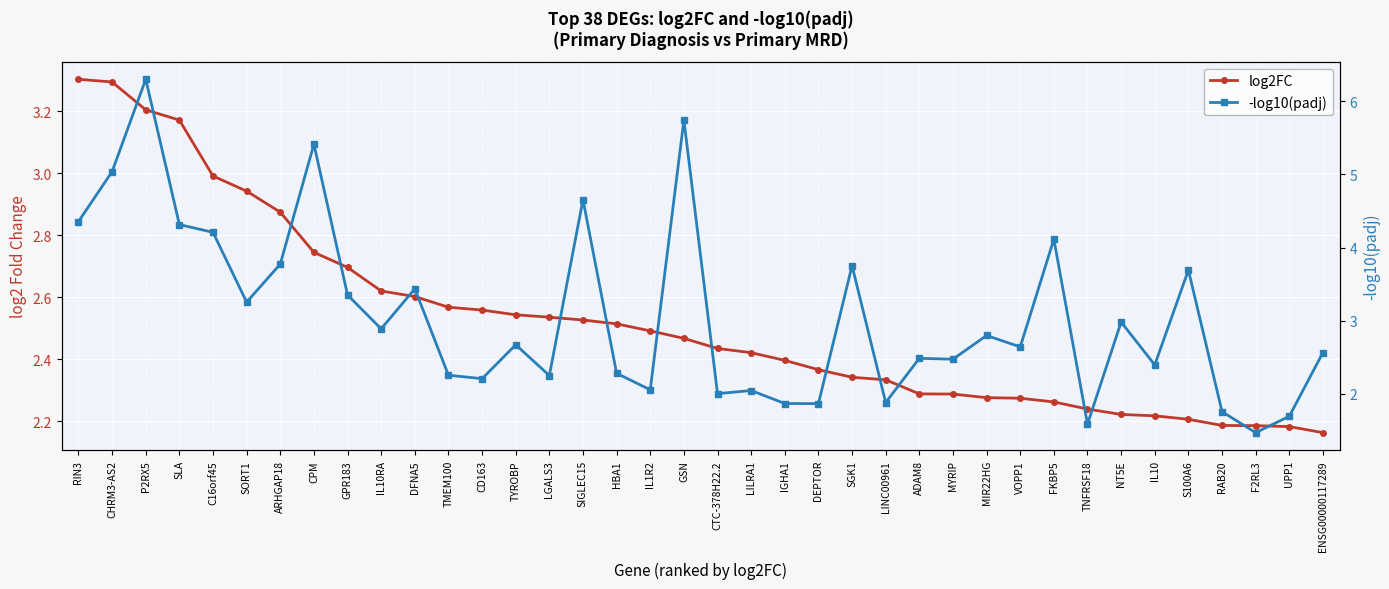

After their last crossing, which series has the higher values: log2FC or -log10(padj)?

-log10(padj)